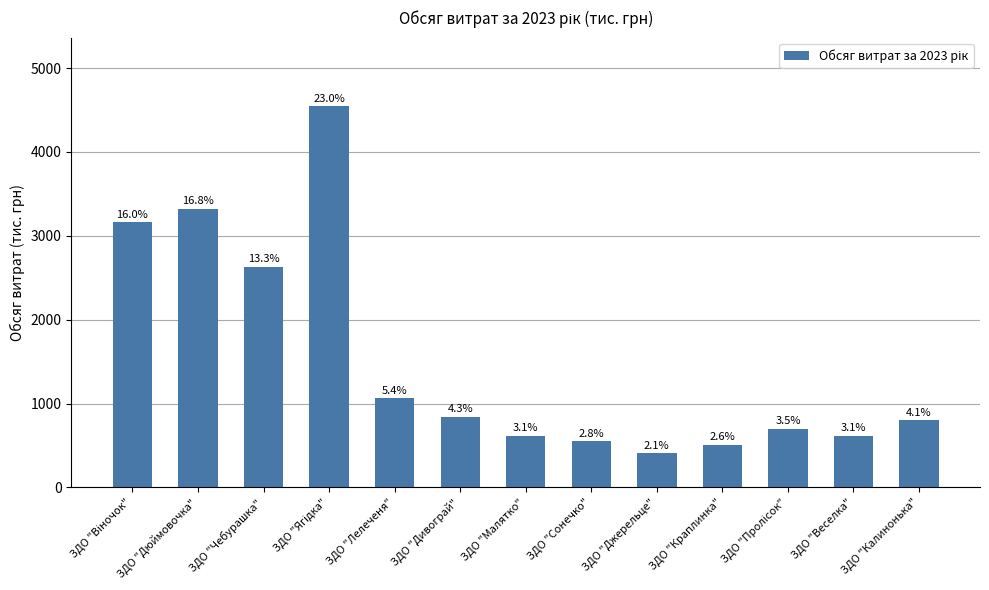

What is the greatest value displayed?

4544.9